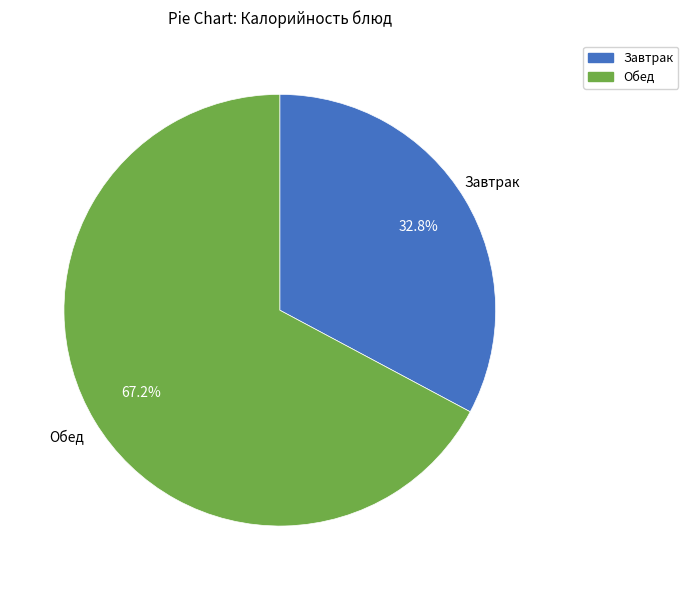

Is there a majority slice in this chart?

Yes